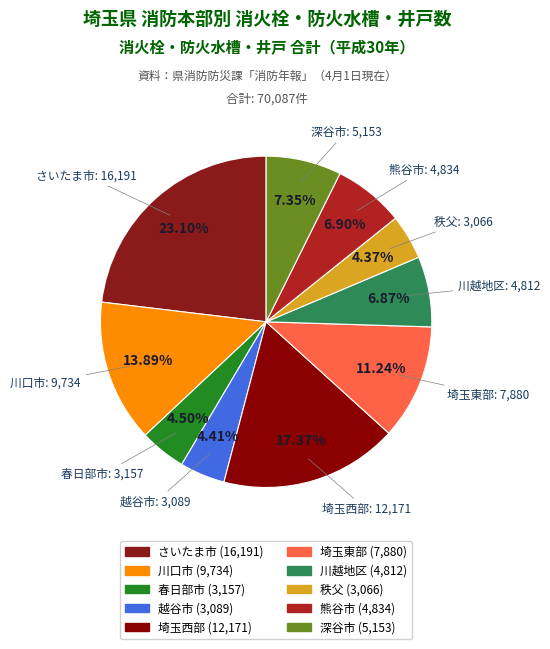

Does any single category account for the majority?

No